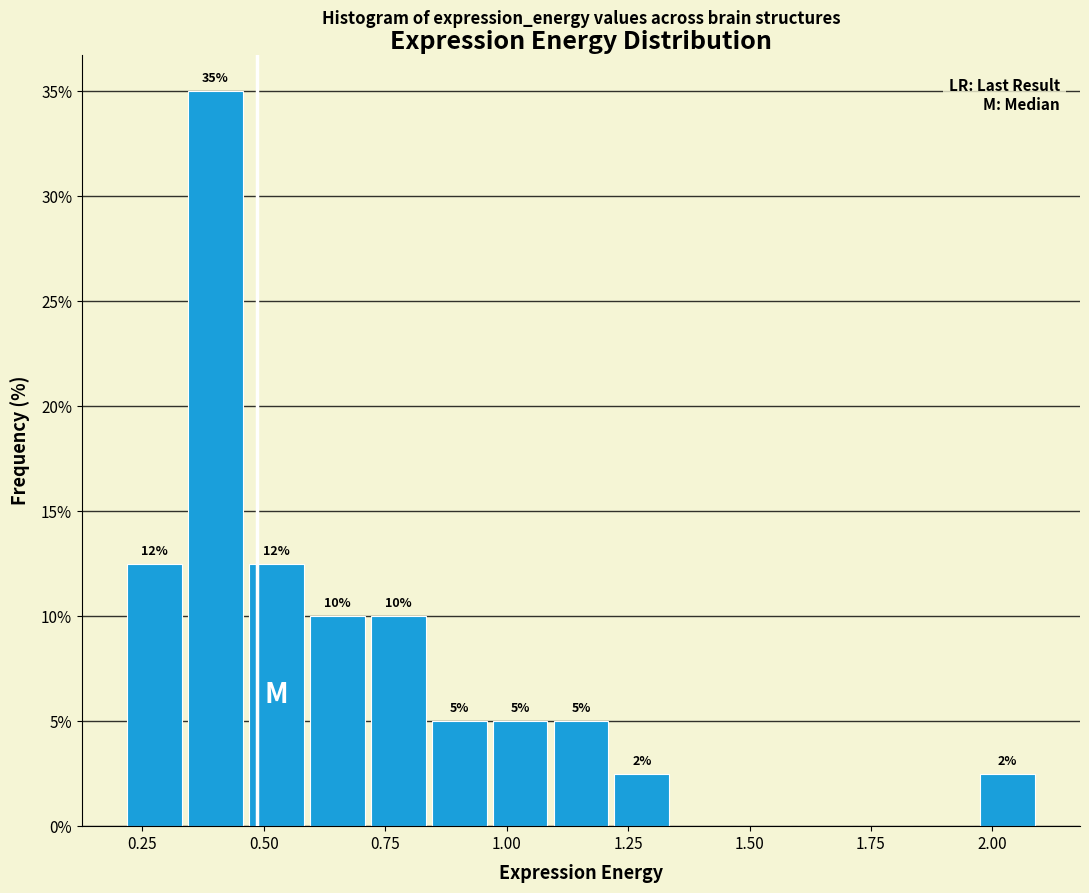

Read against the x-axis, roughly where is the centre of the tallest bar?

0.40